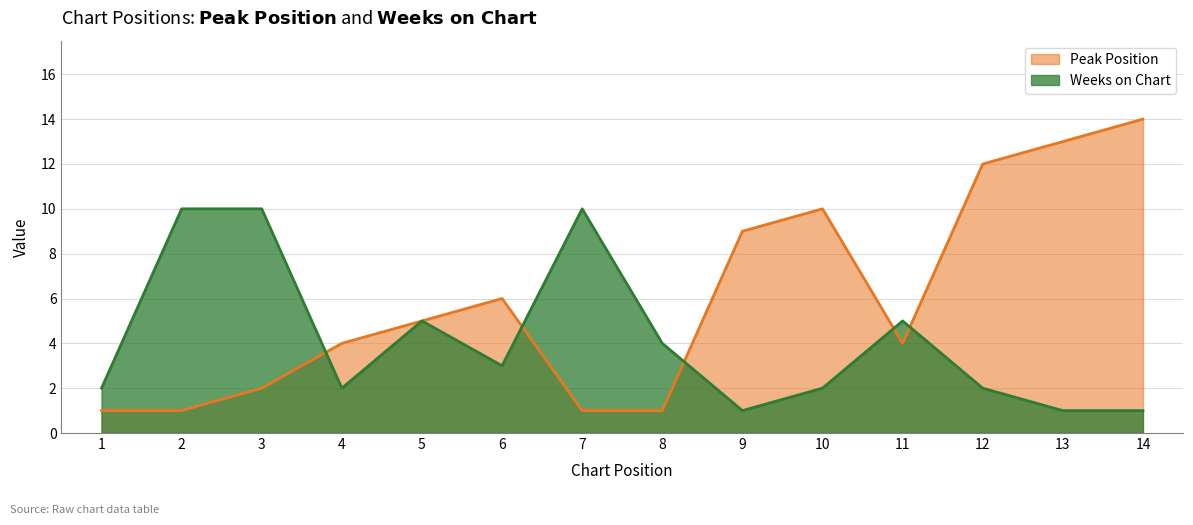

Which has a higher value, 1 or 5?

5